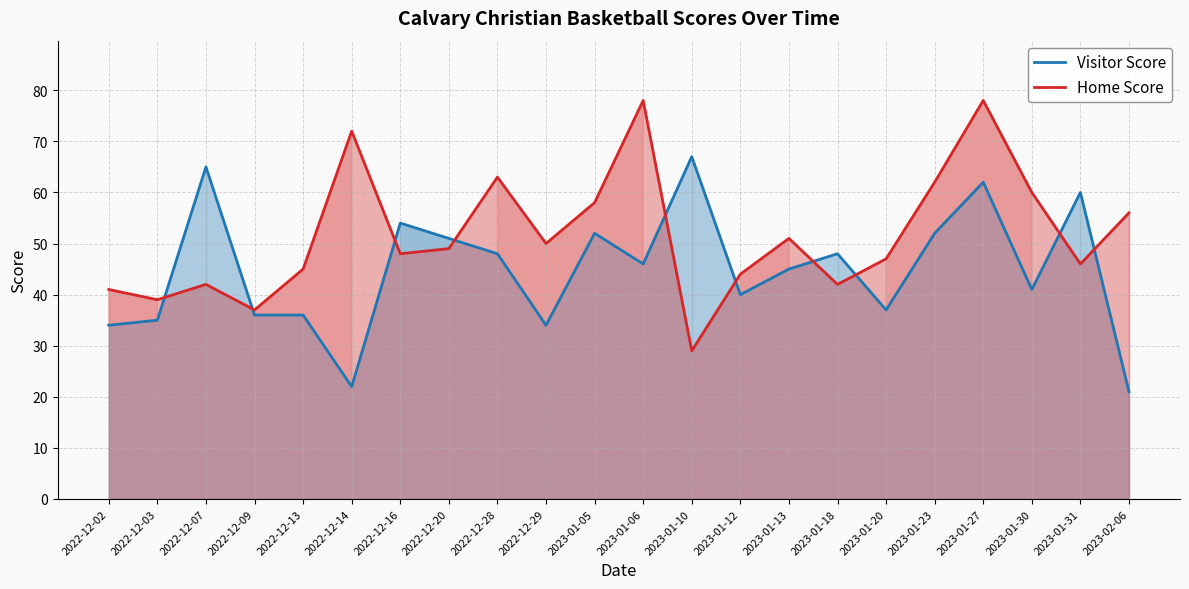

What is the sum of all Visitor Score values?

986